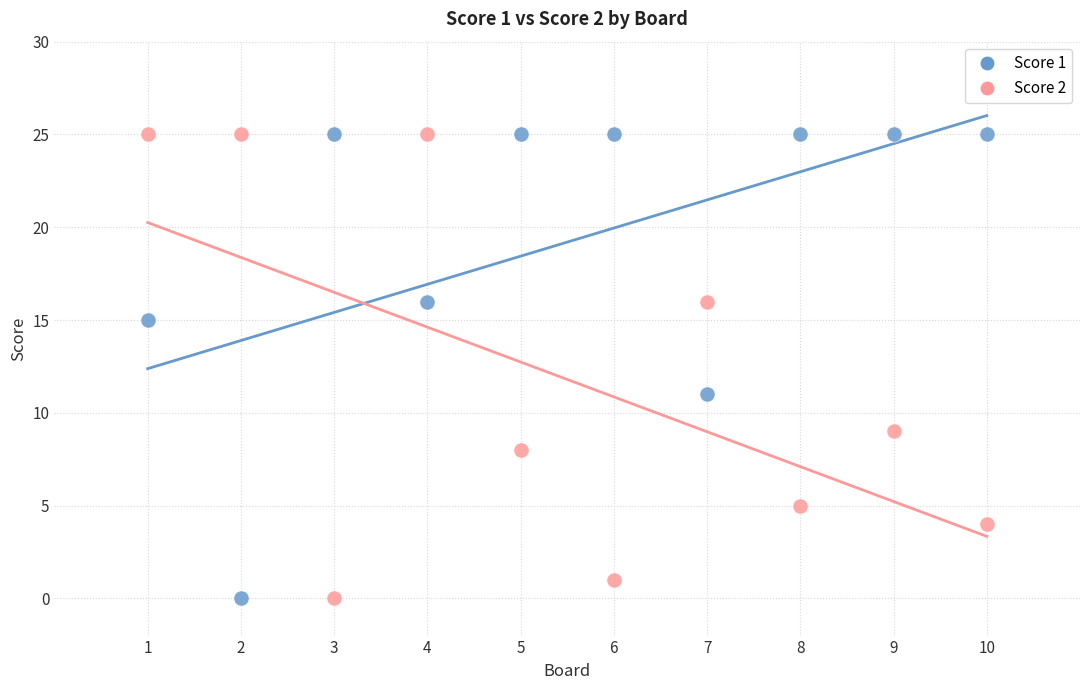

Across all series, what Y value is closest to 12?

11